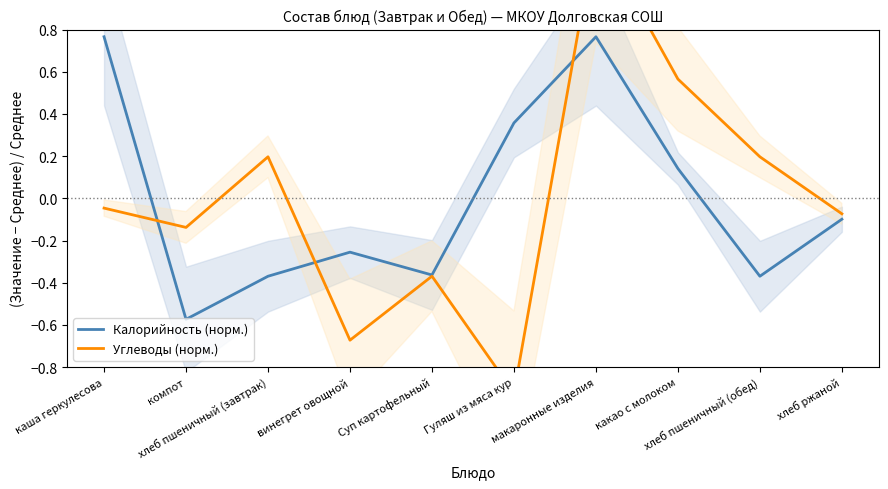

At which label does Углеводы (норм.) first exceed 0?

хлеб пшеничный (завтрак)